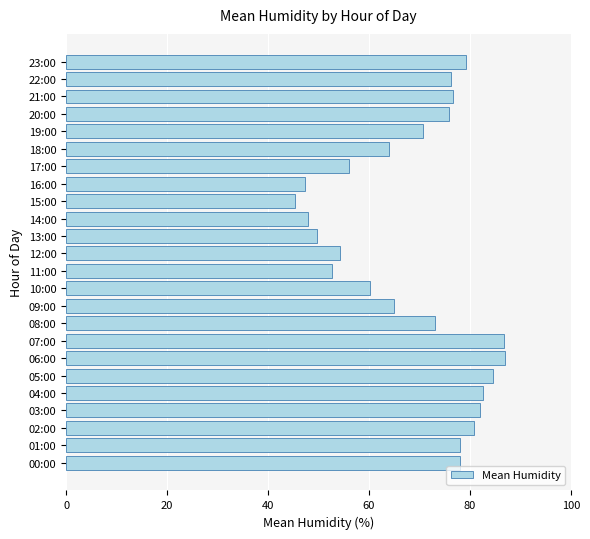

What is the greatest value displayed?

87.0